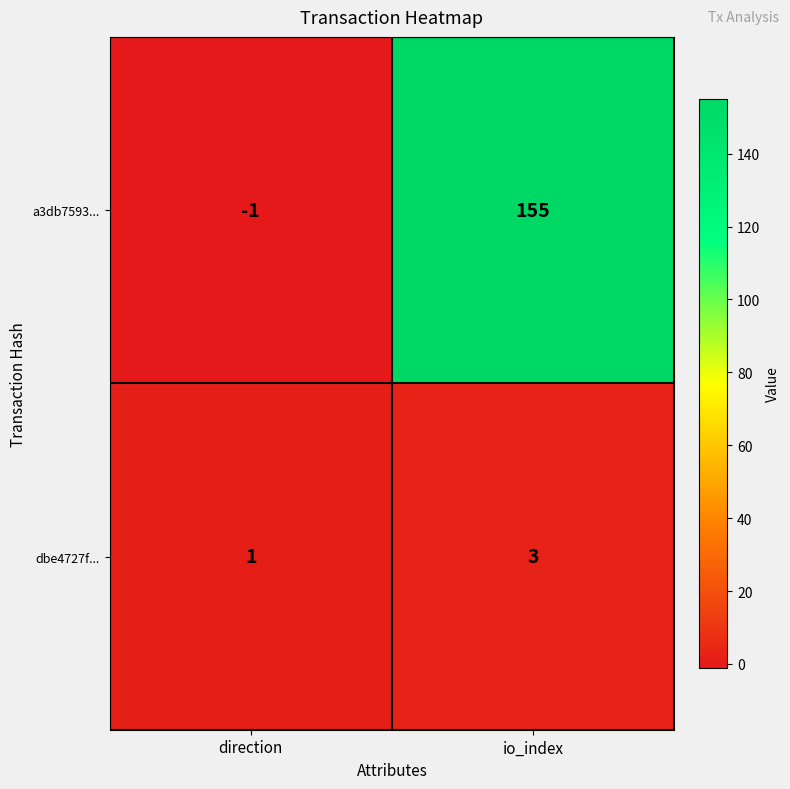

List the series in order of their overall mean, lowest first.

dbe4727f..., a3db7593...